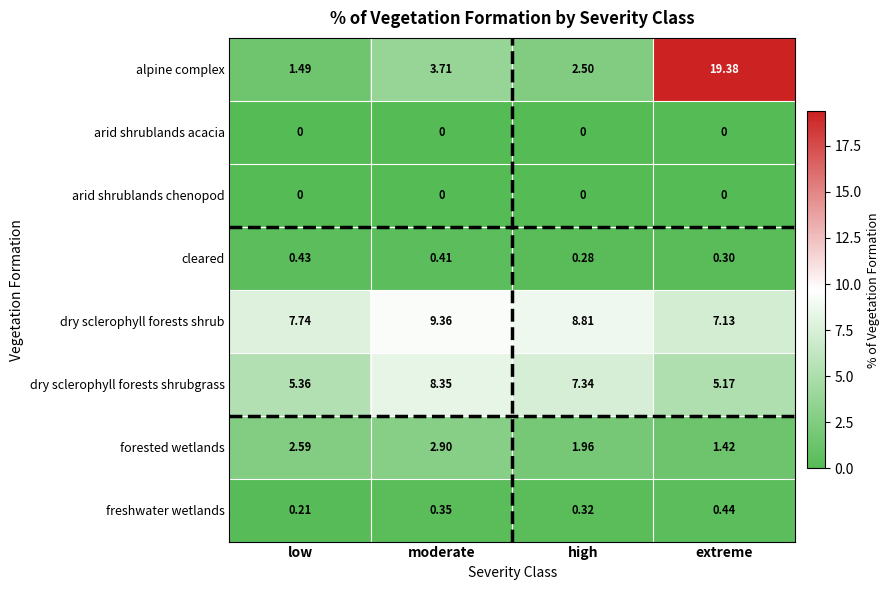

Which category has the lowest value in the freshwater wetlands series?

low